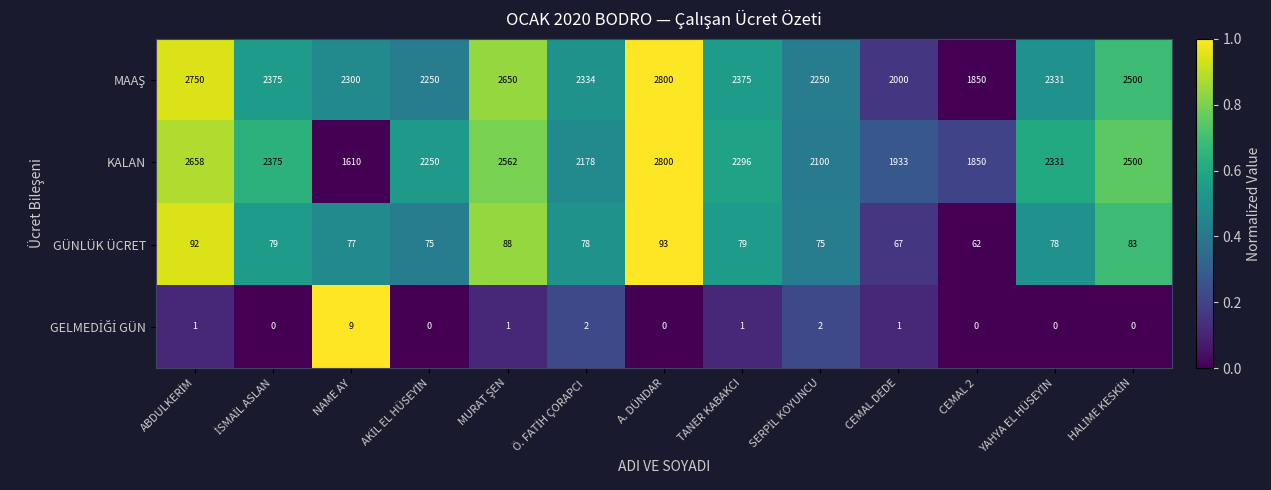

The KALAN series shows 2296 at TANER KABAKCI. True or false?

True